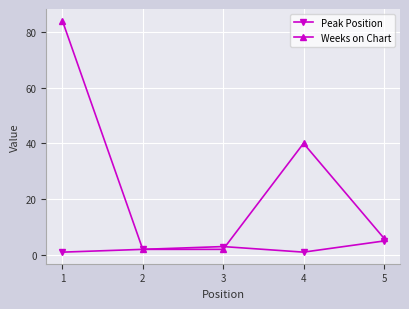

The Weeks on Chart series shows 32 at 1. True or false?

False